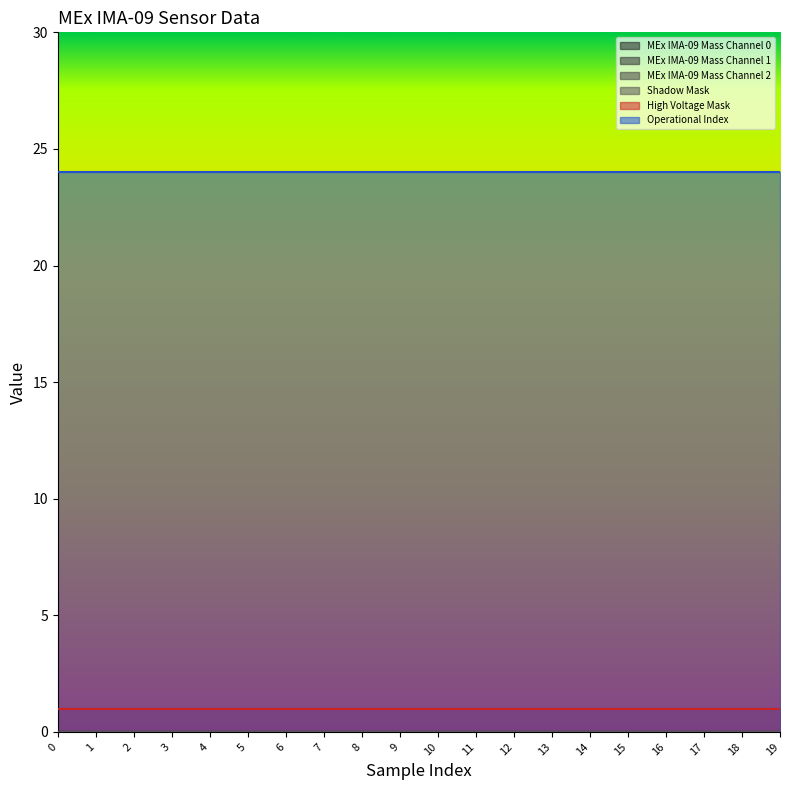

At how many categories does at least one series exceed 9?

20